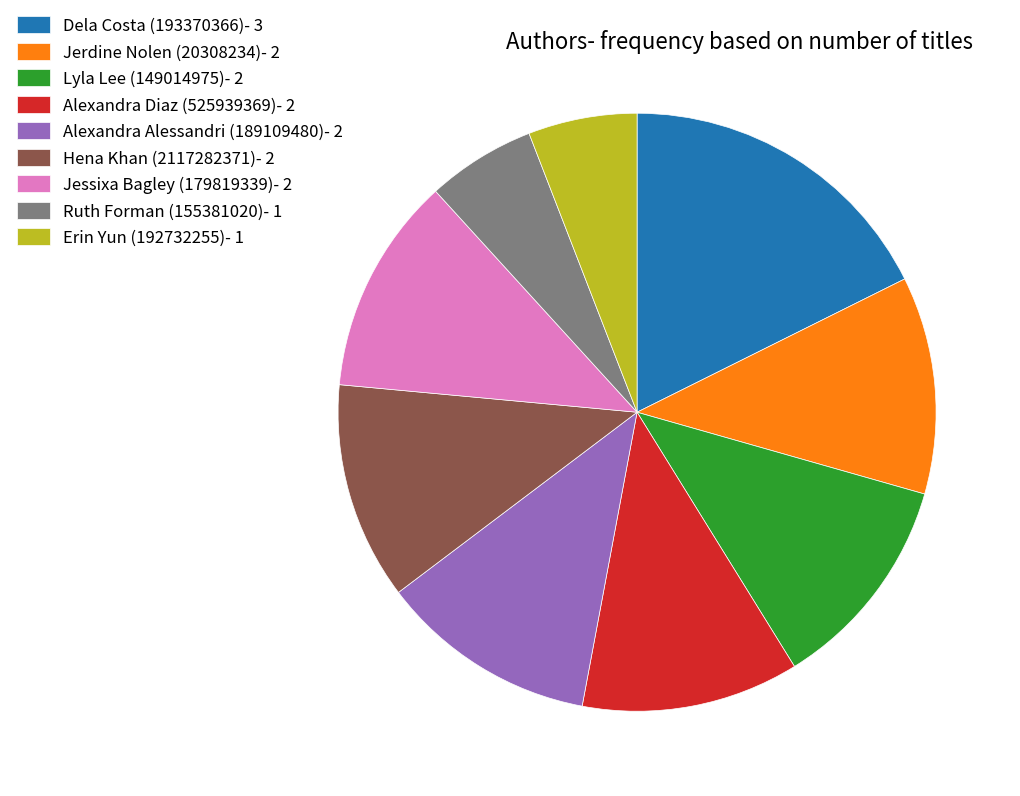

Do Jessixa Bagley (179819339)- 2 and Alexandra Alessandri (189109480)- 2 together represent more than half of the pie?

No